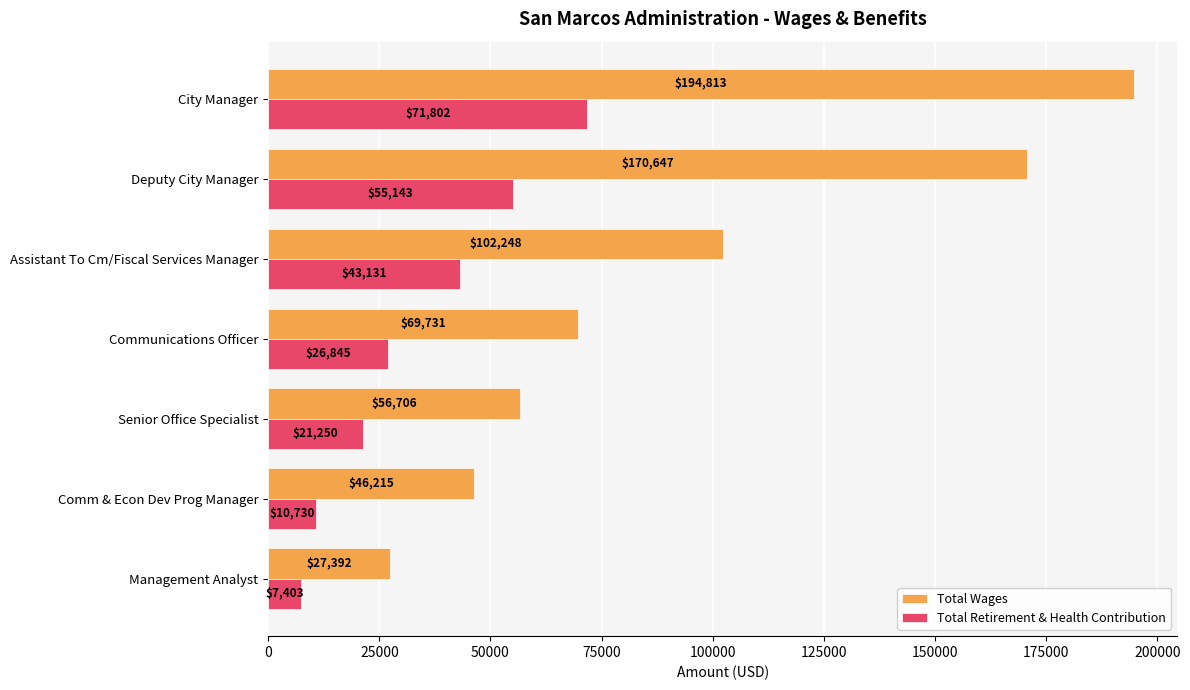

How many values in the Total Wages series are below 69731?

3